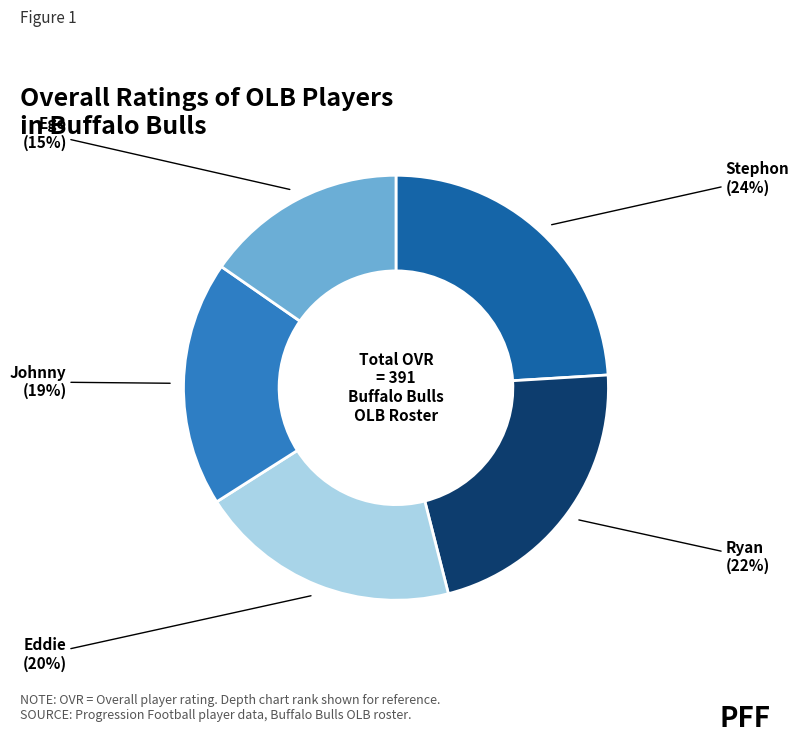

Is there a majority slice in this chart?

No